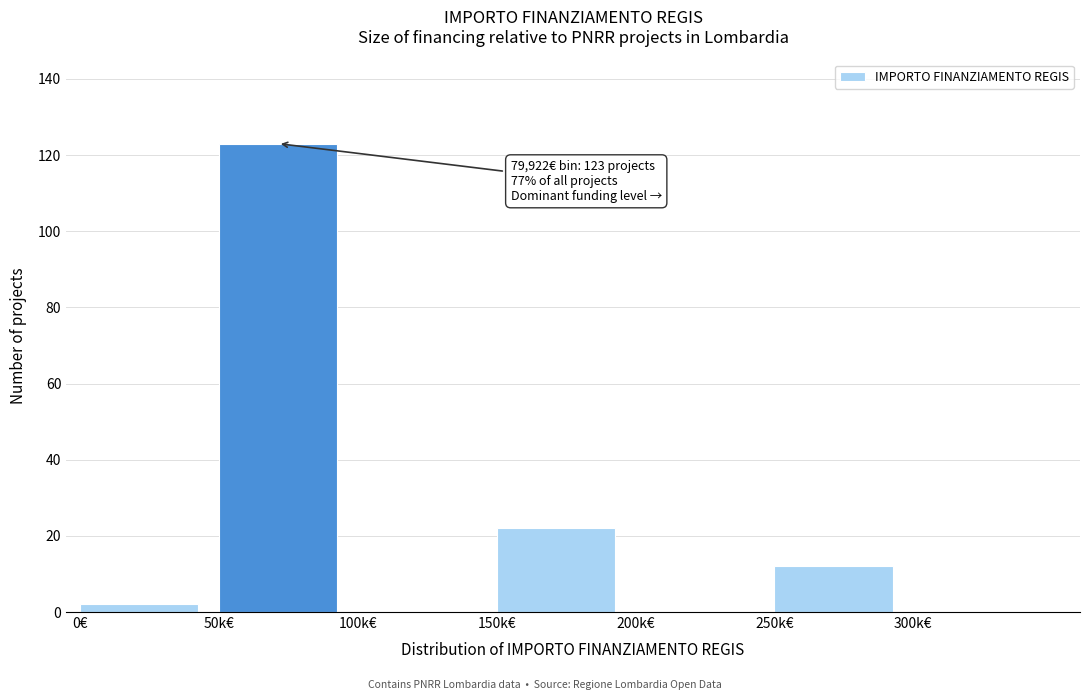

Reading left to right, extract all data points from this chart.

0€=2	50k€=123	100k€=0	150k€=22	200k€=0	250k€=12	300k€=0